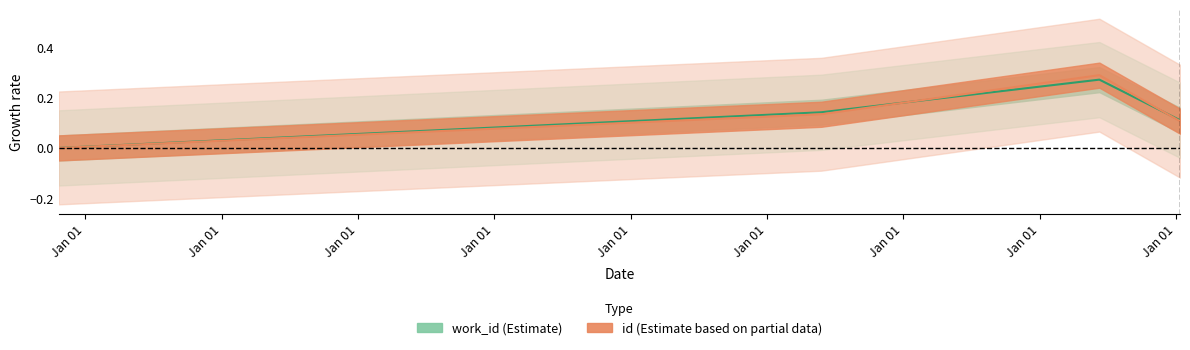

What is the maximum value shown in the chart?

0.3